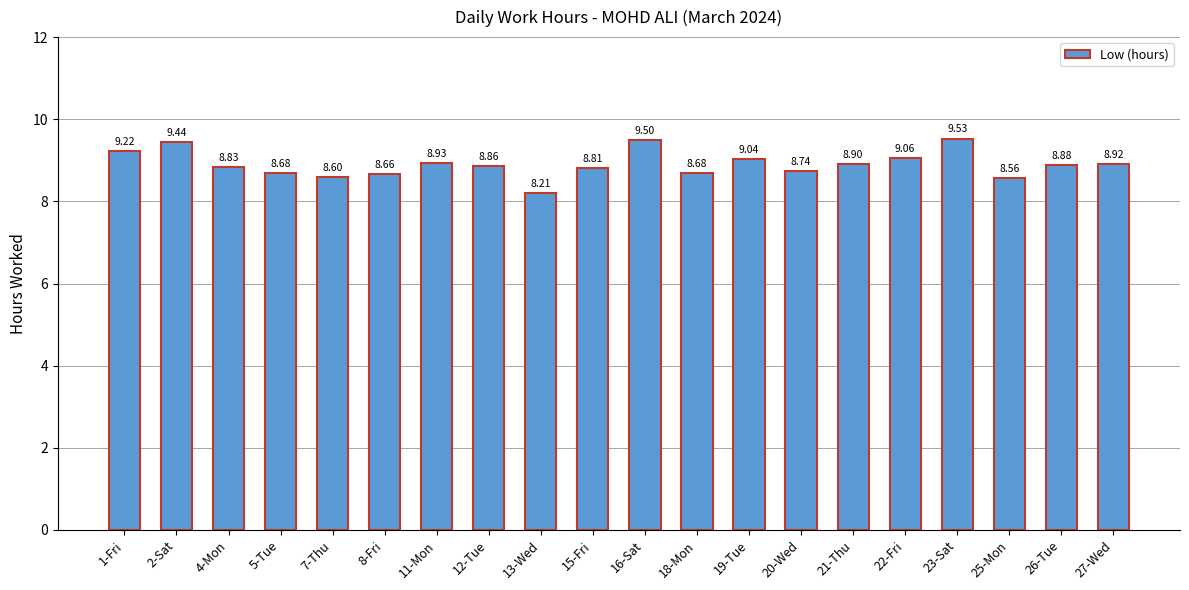

At which category does the chart reach its peak across all series?

23-Sat